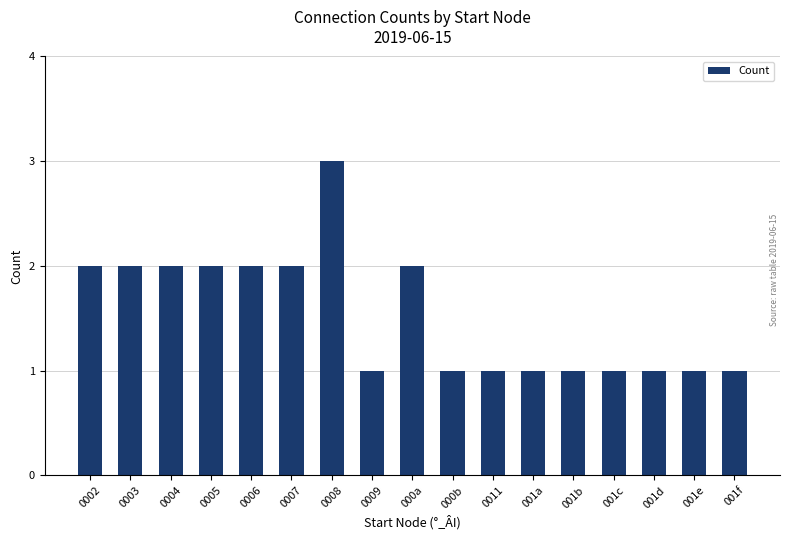

Are the bars horizontal?

No